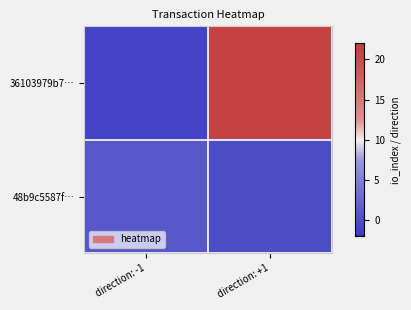

Which series has the largest total across all categories?

36103979b7…